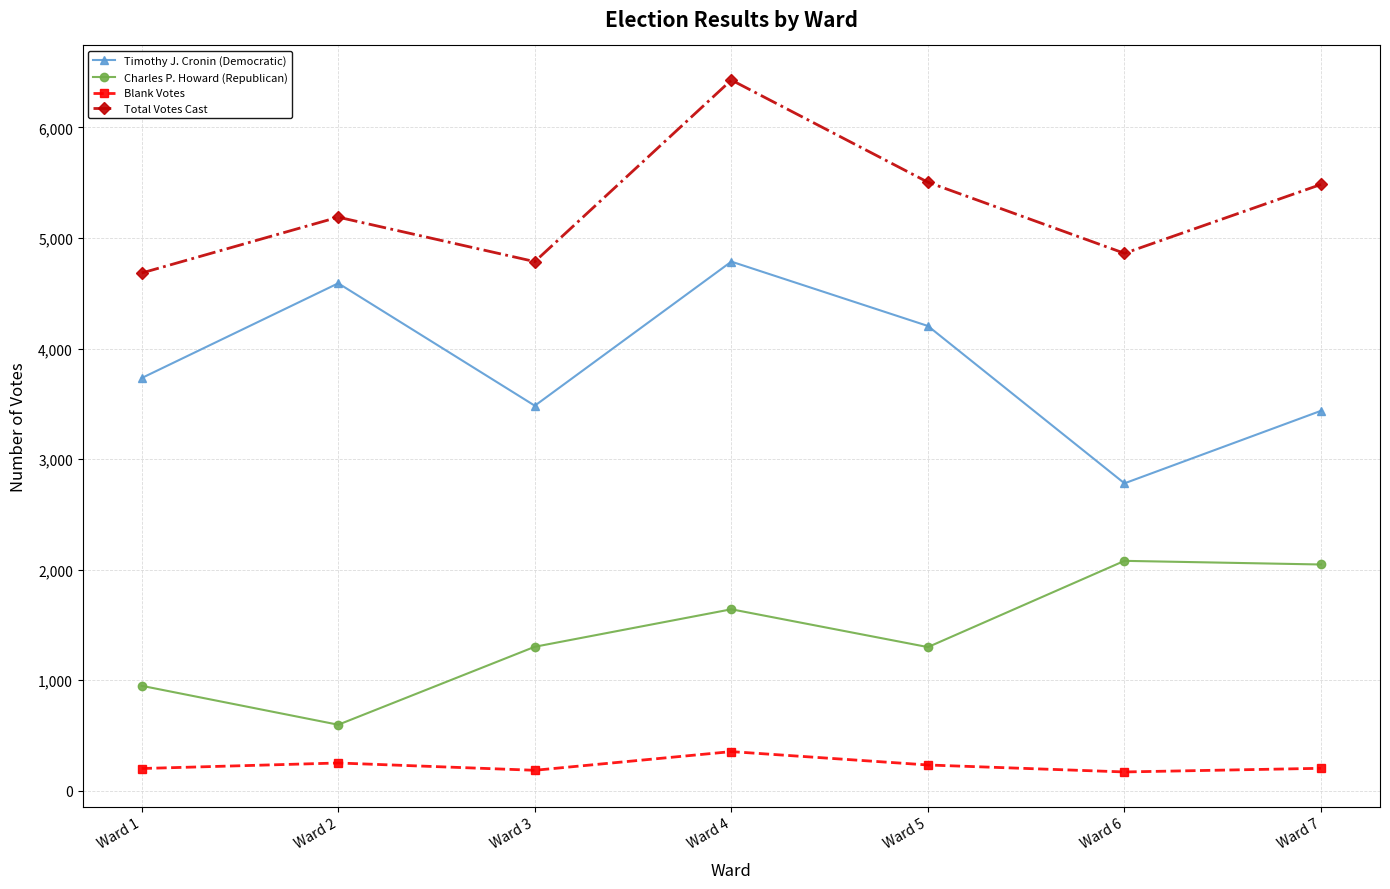

Where is Timothy J. Cronin (Democratic) nearest to the value 3783?

Ward 1